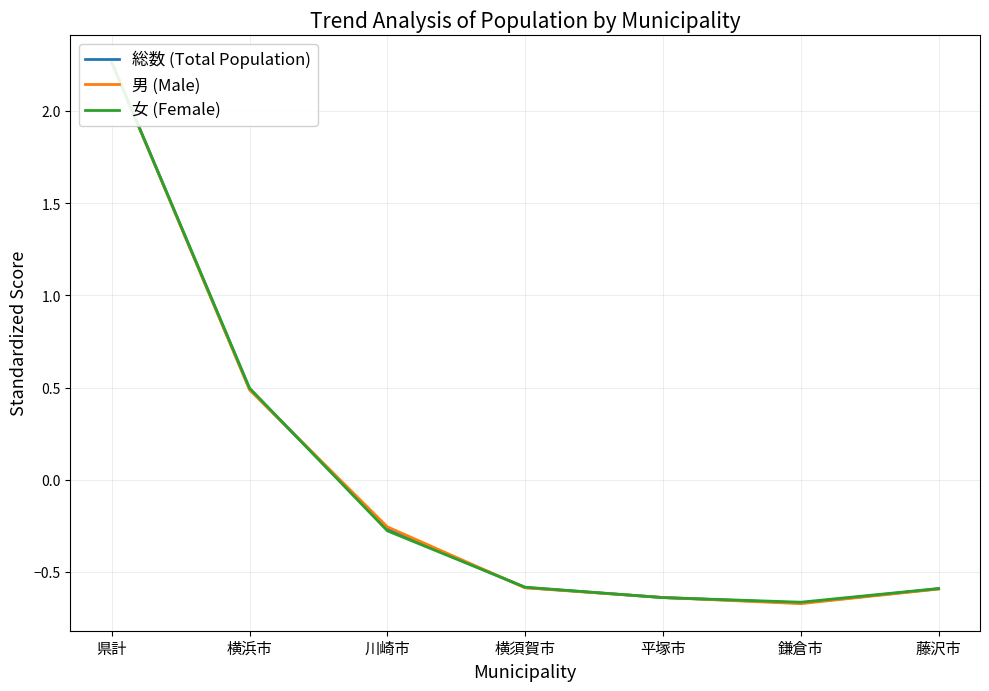

How many interior local valleys does the 女 (Female) series have?

1